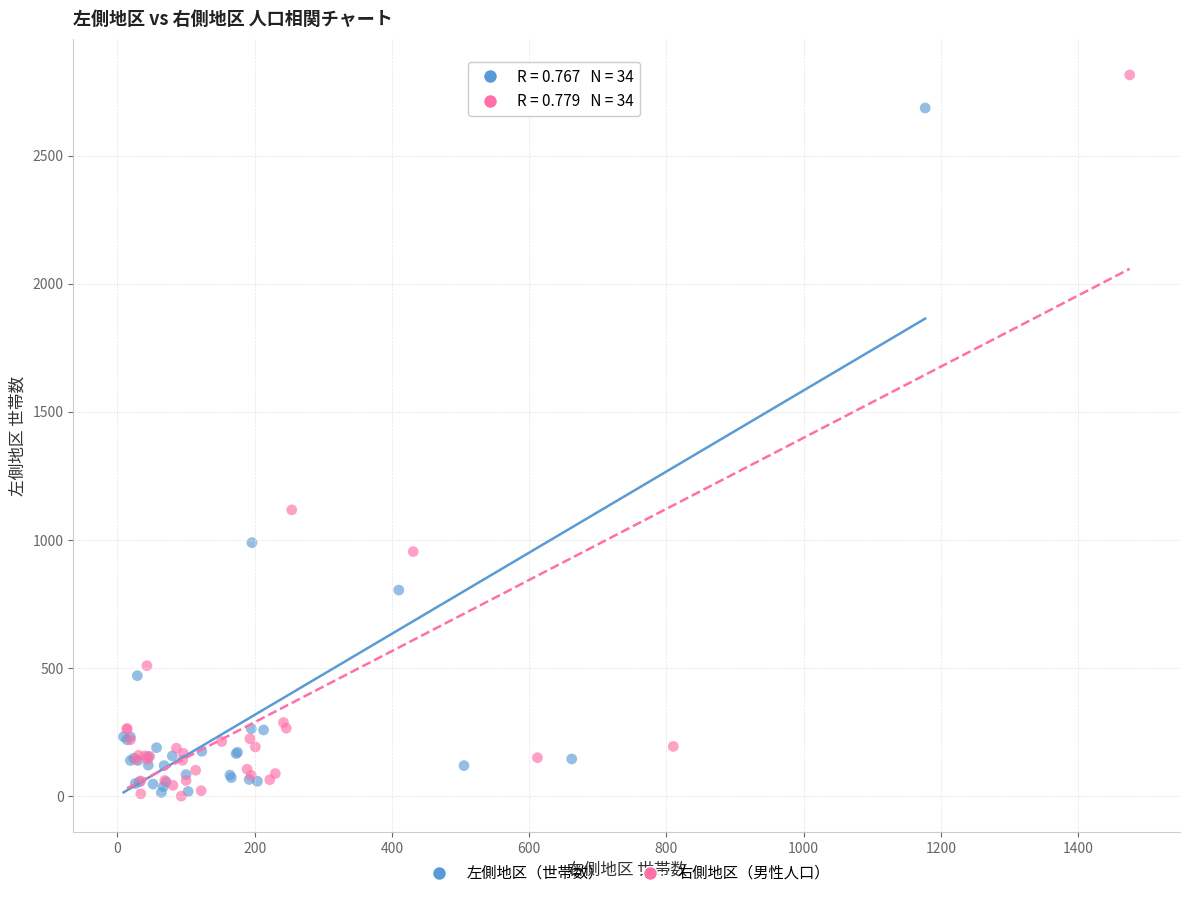

Which series has the largest Y range (max minus min)?

右側地区（男性人口）